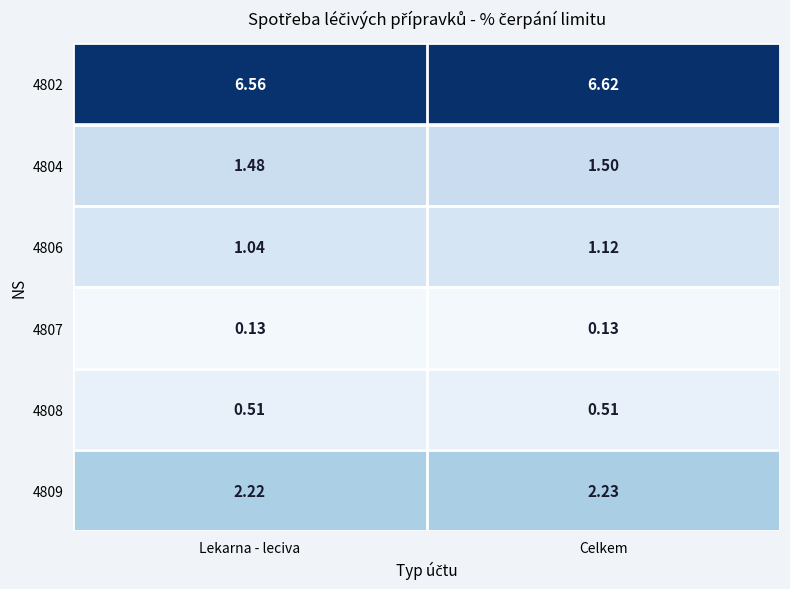

At which label does 4804 reach its minimum?

Lekarna - leciva